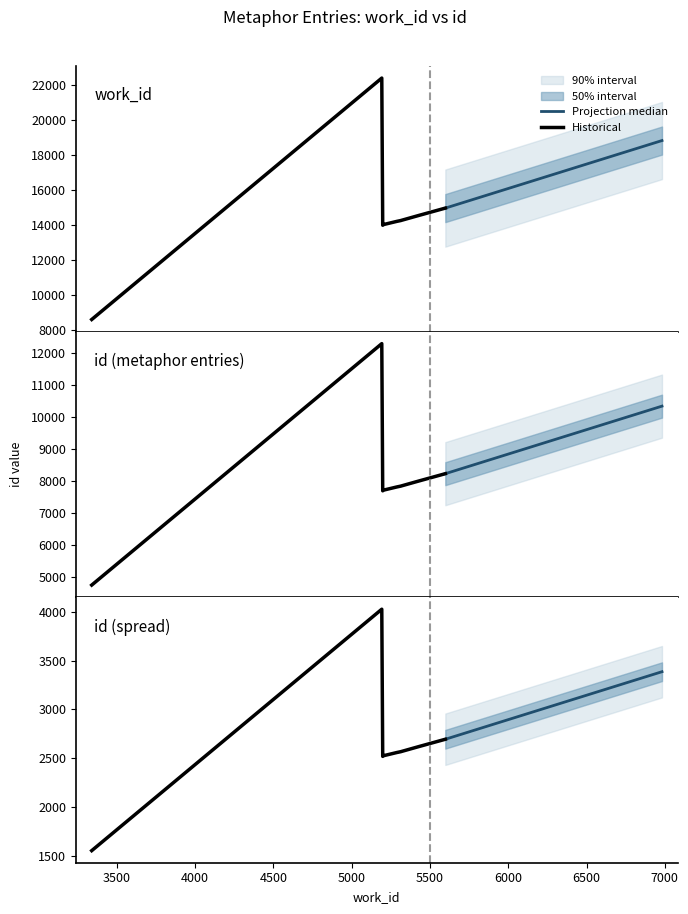

Which series has the widest spread of values?

id